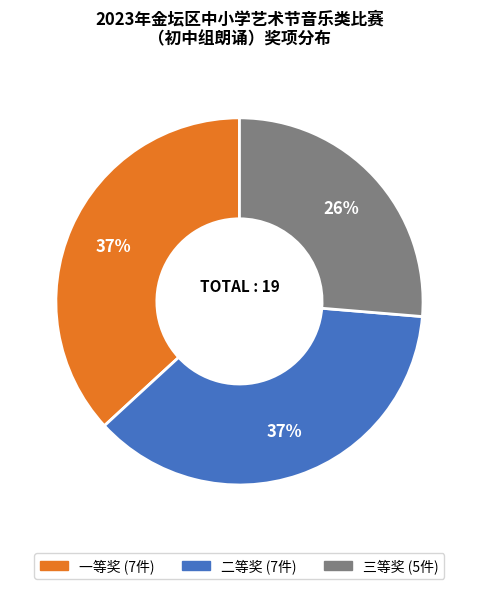

Combined, do 二等奖 and 三等奖 account for over 50%?

Yes